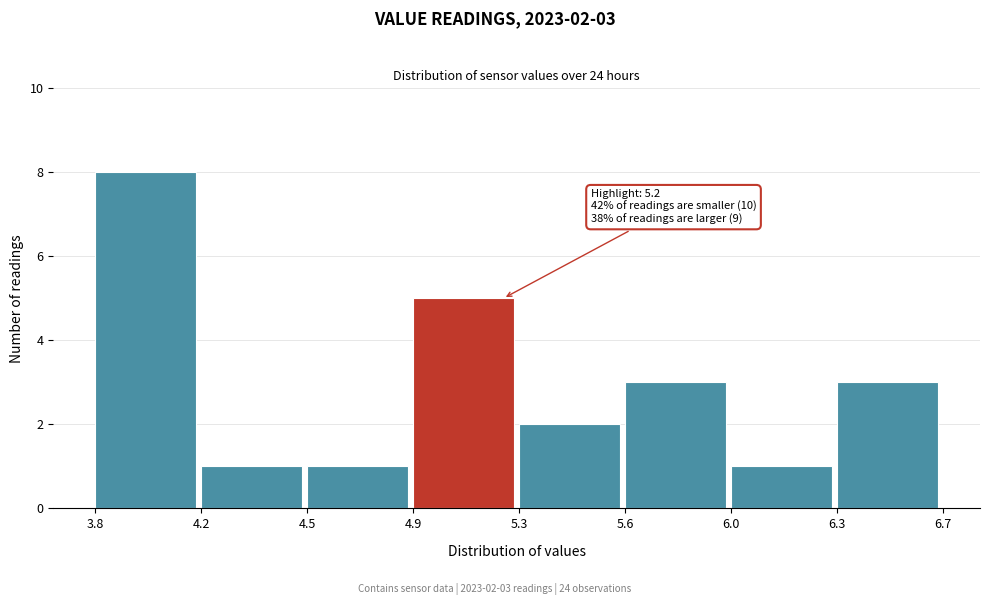

Reading left to right, what are all the values shown in this chart?

3.8=8	4.2=1	4.5=1	4.9=5	5.3=2	5.6=3	6.0=1	6.3=3